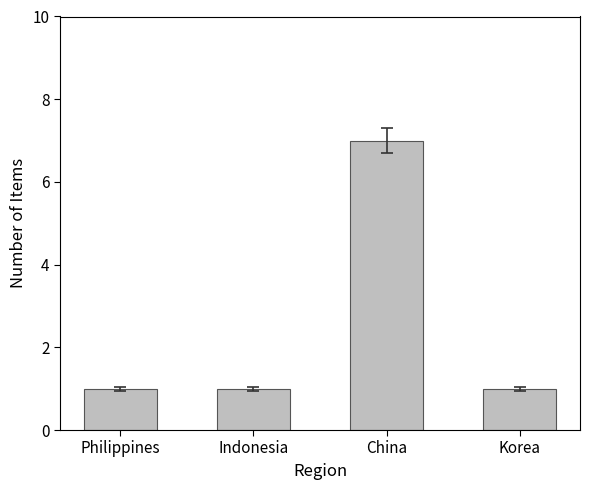

Reading right to left, what are all the values shown in this chart?

Korea=1	China=7	Indonesia=1	Philippines=1